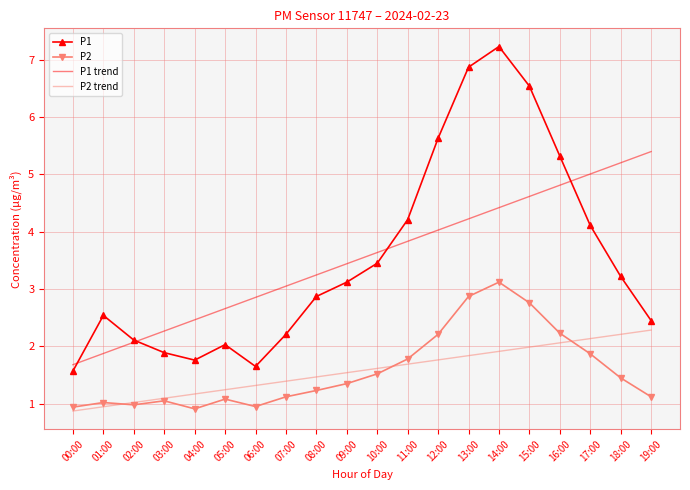

What position from the left is 12:00?

13